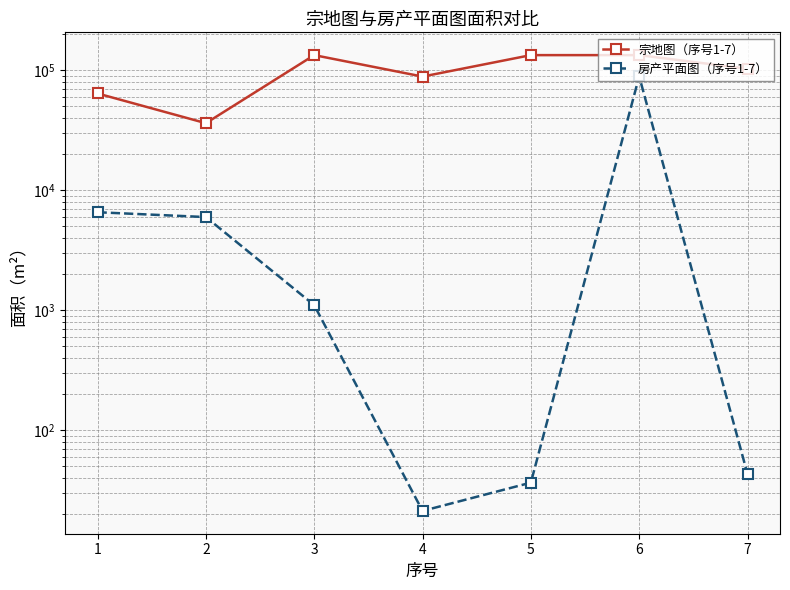

Which category has the highest value in the 宗地图（序号1-7） series?

6